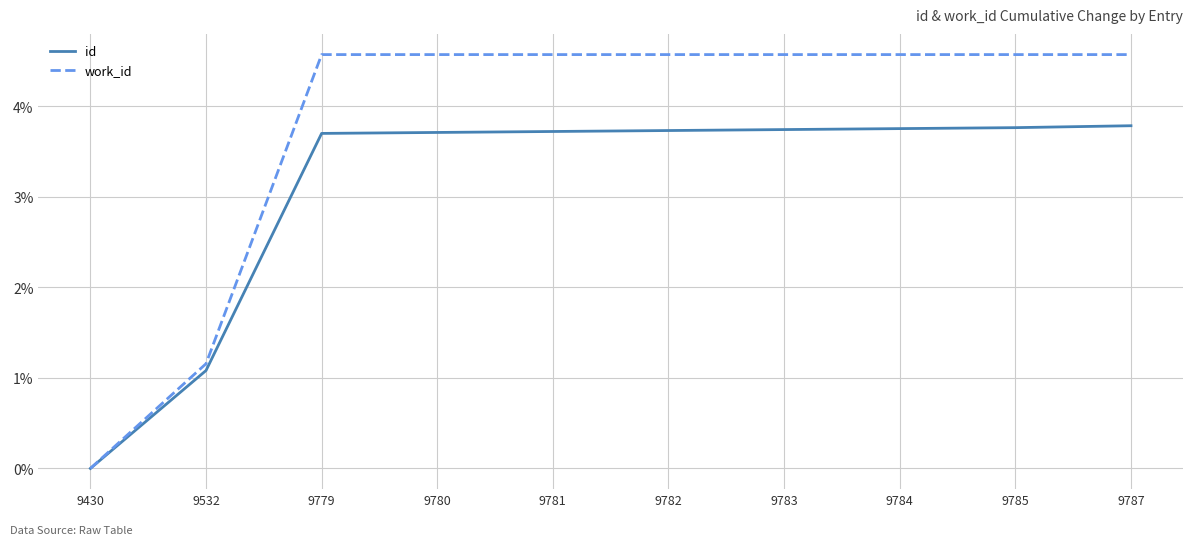

At 9781, list the series in order from smallest to largest.

id, work_id